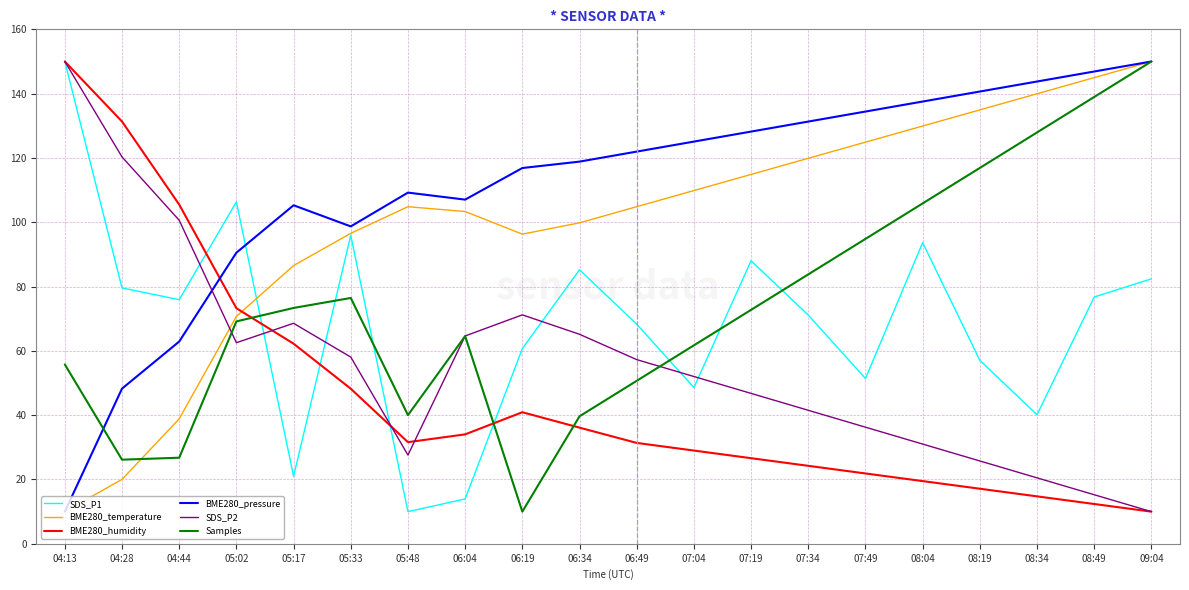

How many lines are shown in the chart?

6